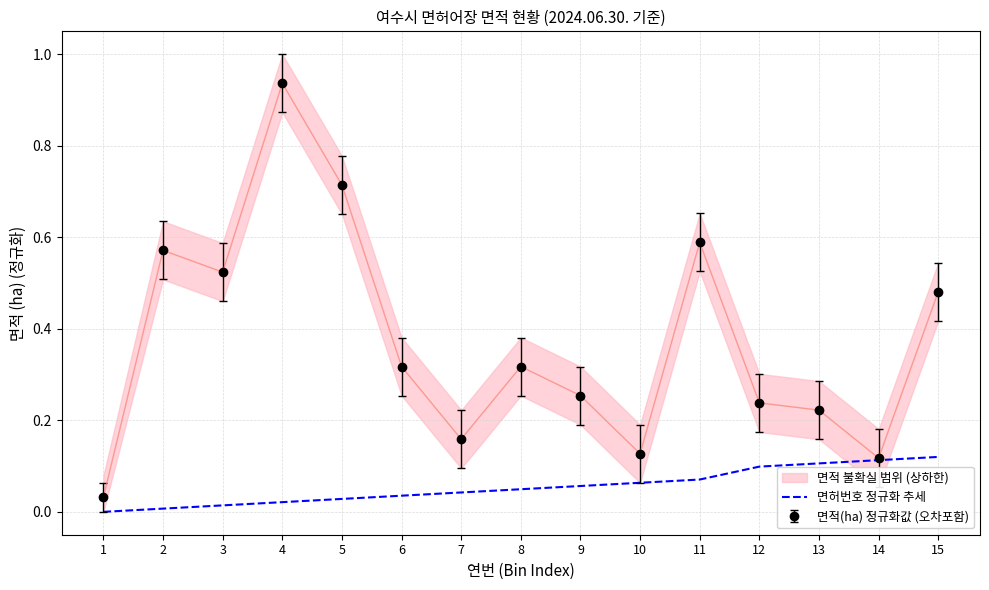

True or false: the data has more than 2 interior local peaks.

False